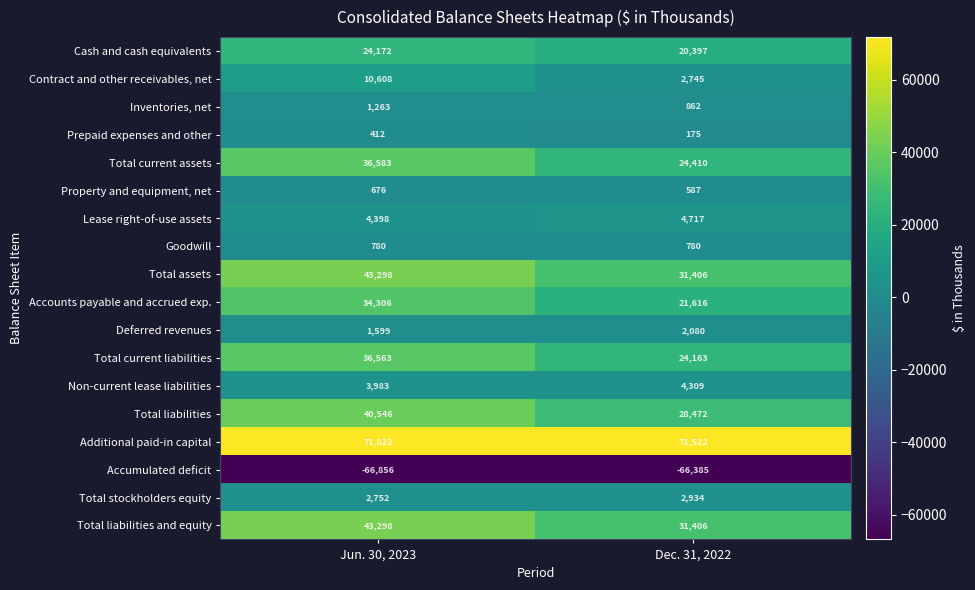

What is the total value across all series at Jun. 30, 2023?

290203